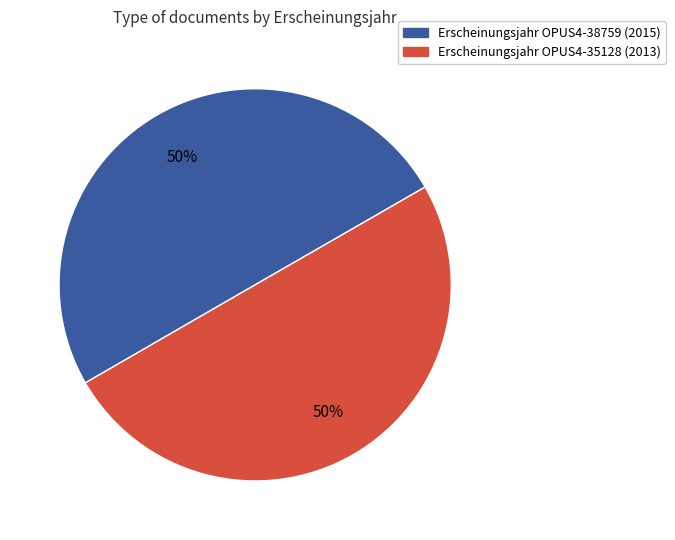

What is the smallest slice in the pie chart?

OPUS4-35128